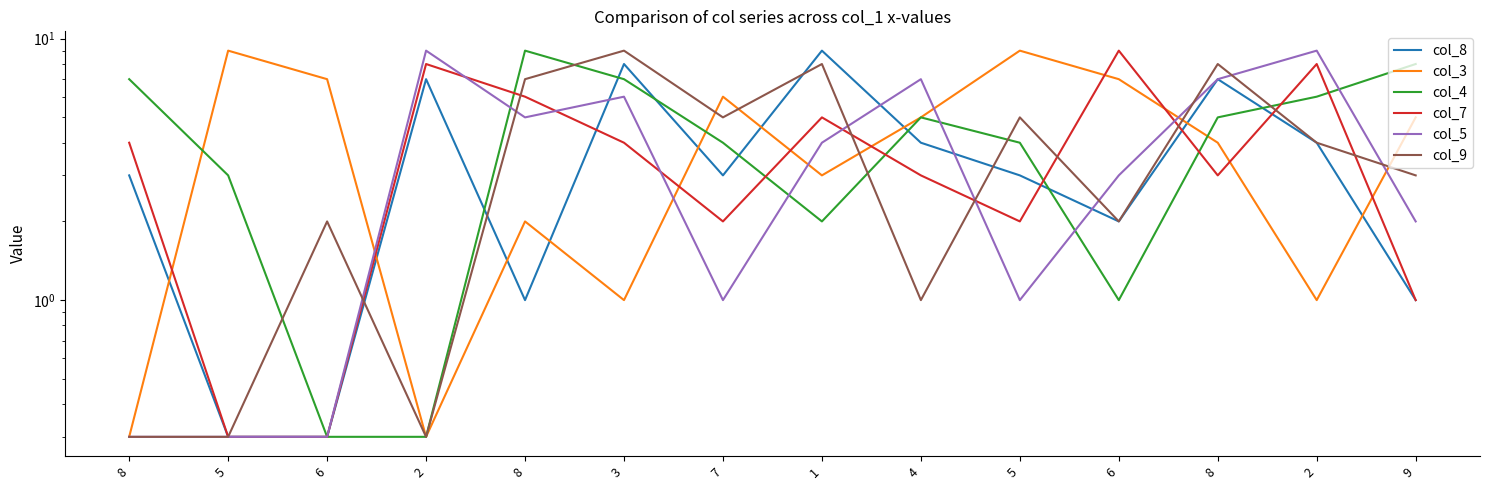

In col_4, how many points are lower than both neighbors (excluding endpoints)?

2